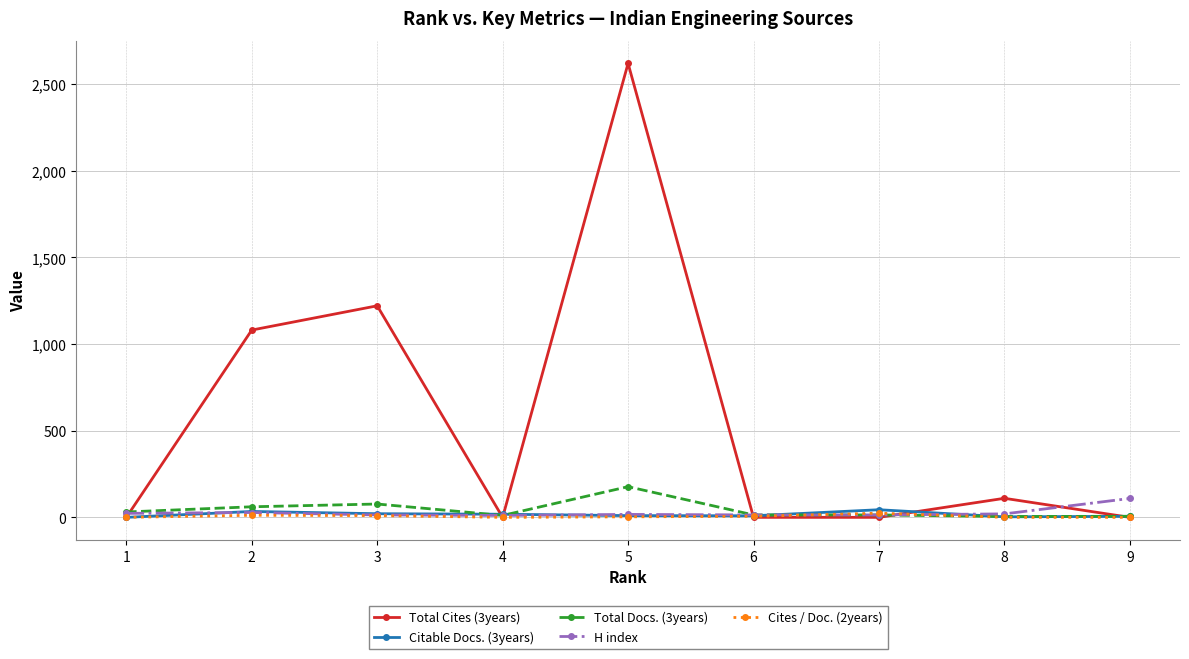

At which category does Total Cites (3years) reach its first local valley?

4